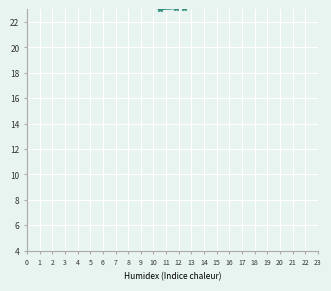

Read the SDS_P2 value at 16.

24.8